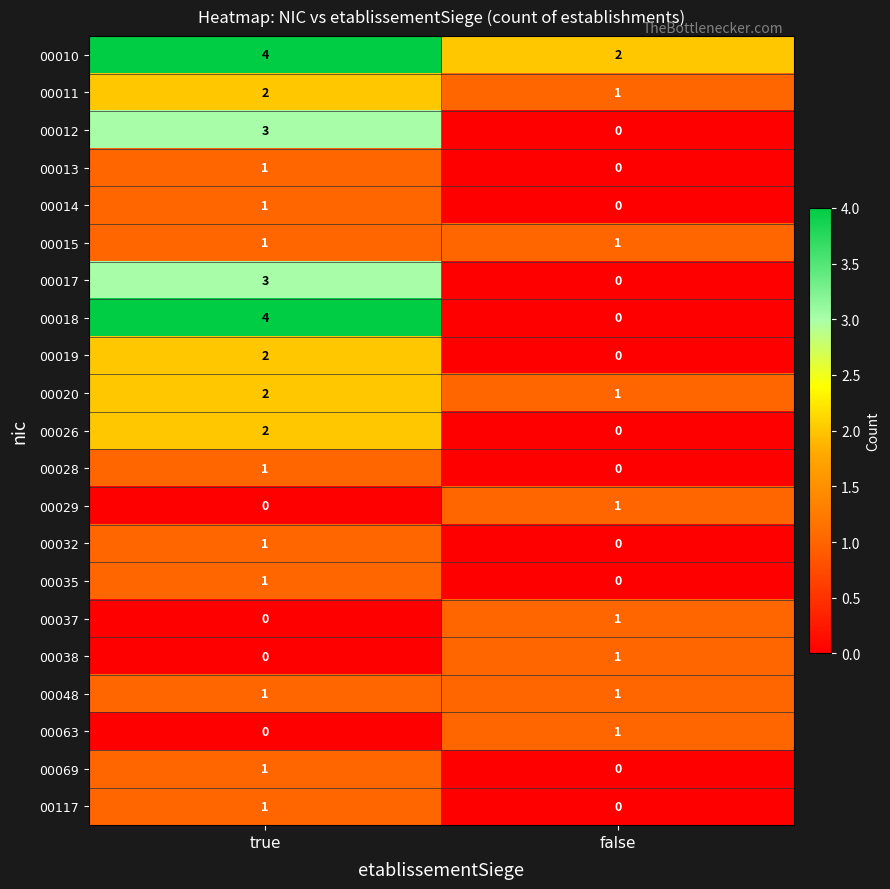

What is the sum of the 00017 values at true and false?

3